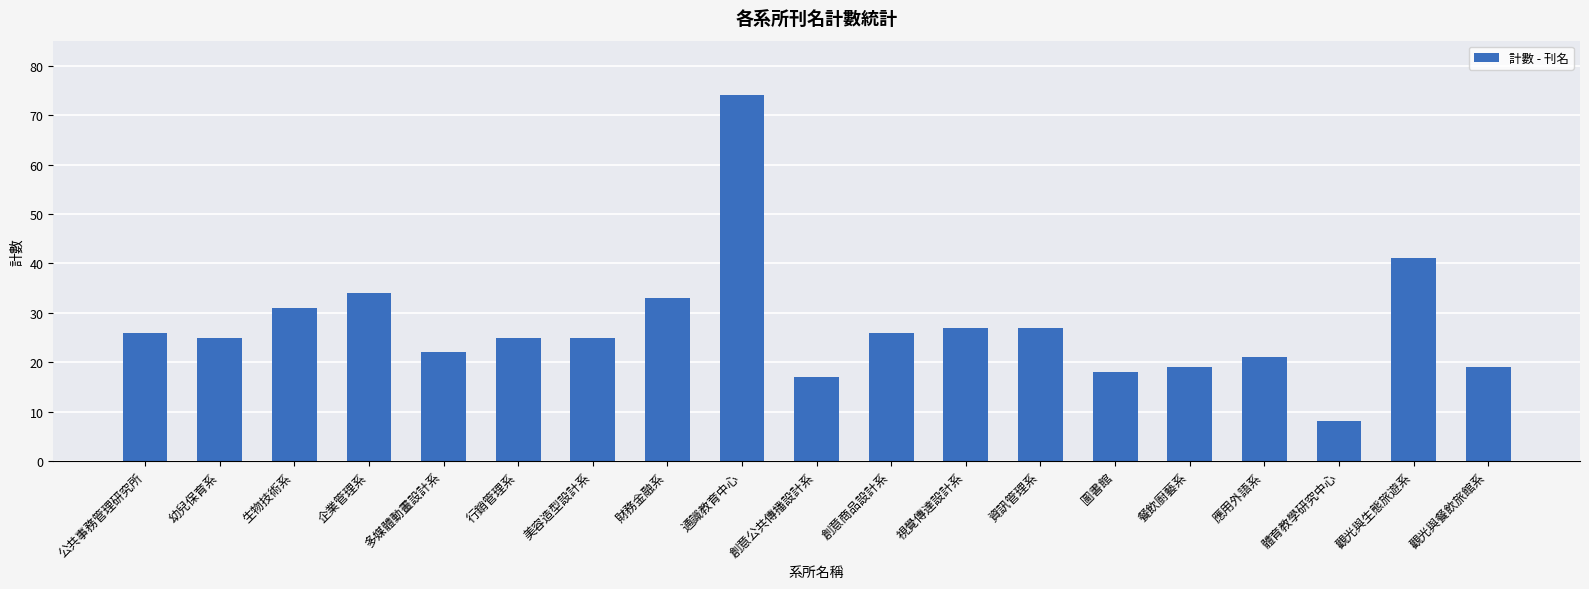

What is the approximate value at 應用外語系, to the nearest 5?

20